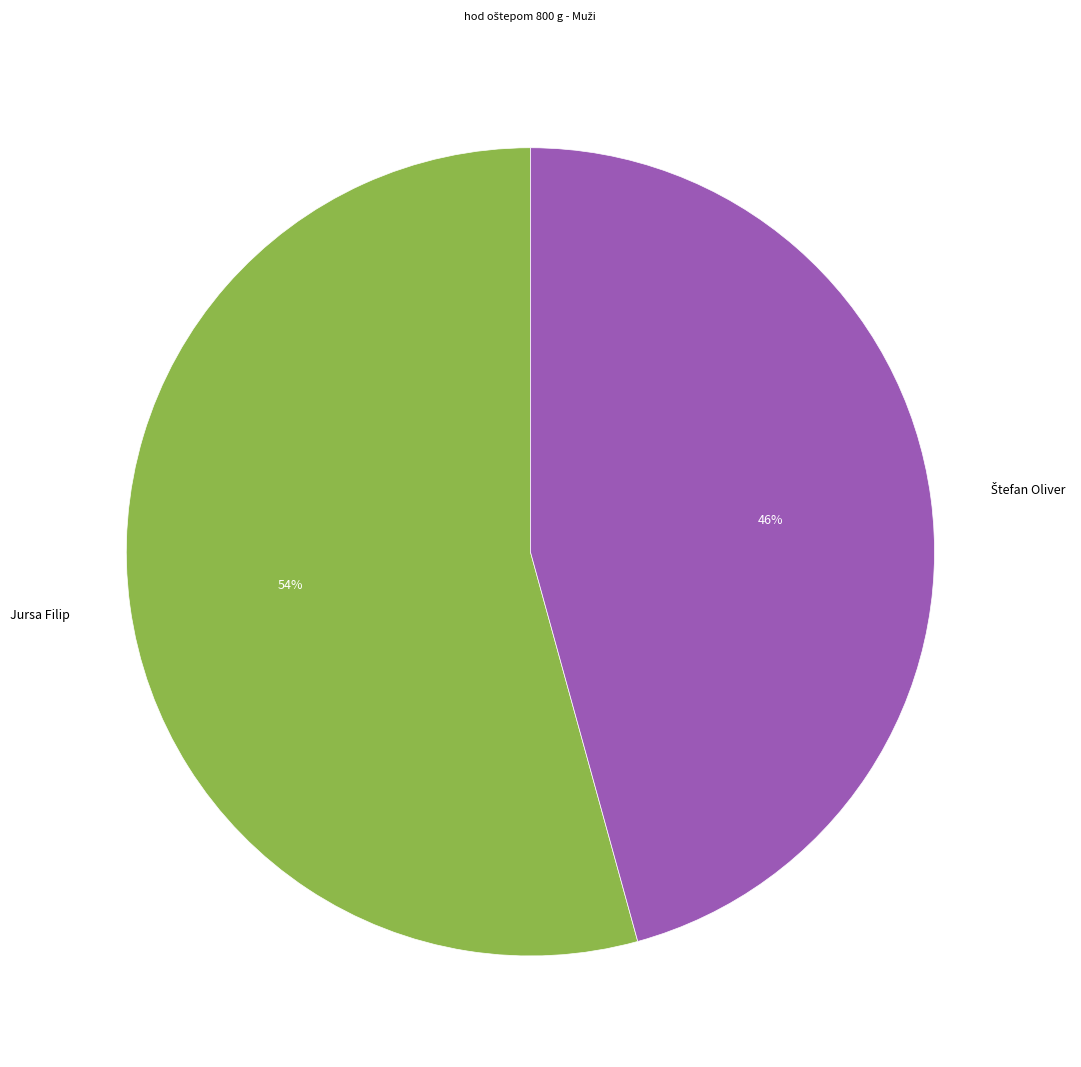

True or false: Jursa Filip accounts for 54% of the total.

True